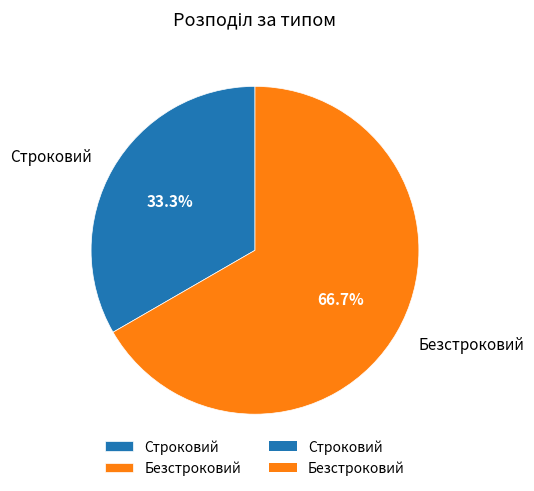

What percentage is NOT represented by Безстроковий?

33.3%